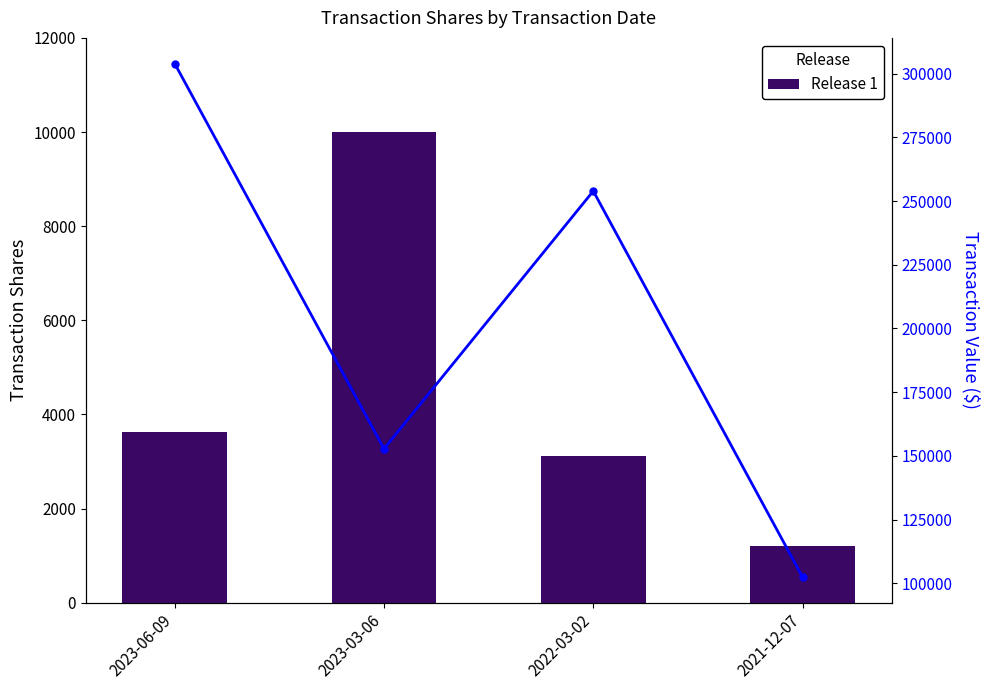

Count the transactionValue values in the range 152800 to 303956.

3